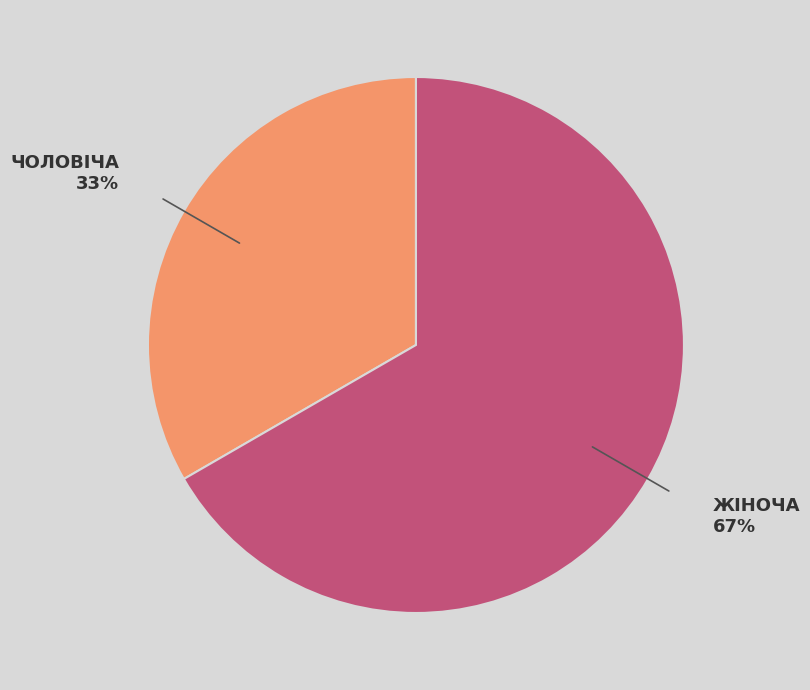

To the nearest percent, what is the average slice percentage?

50%